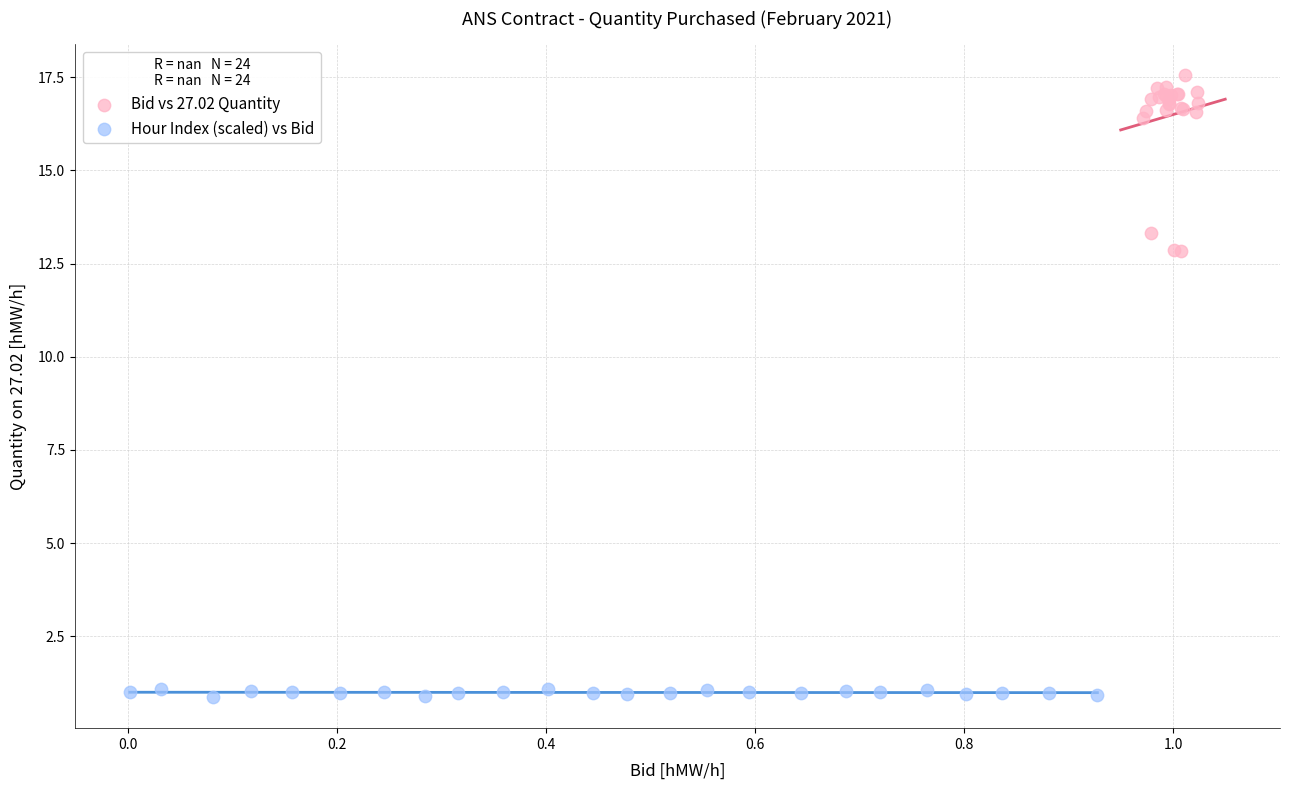

Which series has the largest Y range (max minus min)?

Bid vs 27.02 Quantity